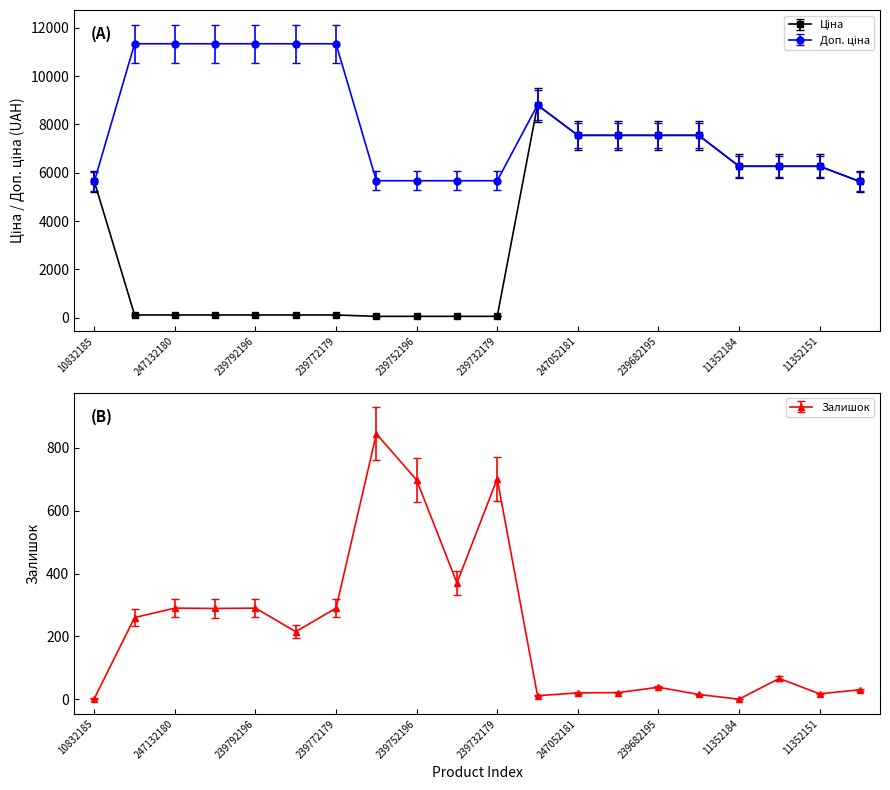

What is the label of the 13th point from the left?

247052181